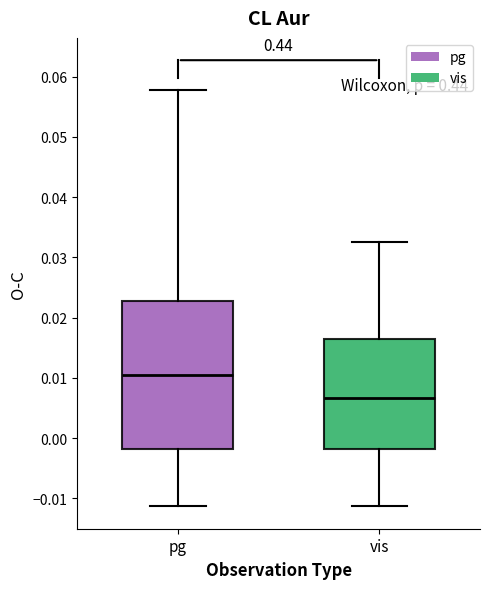

Comparing the boxes themselves (not the whiskers), which one is the tallest?

pg